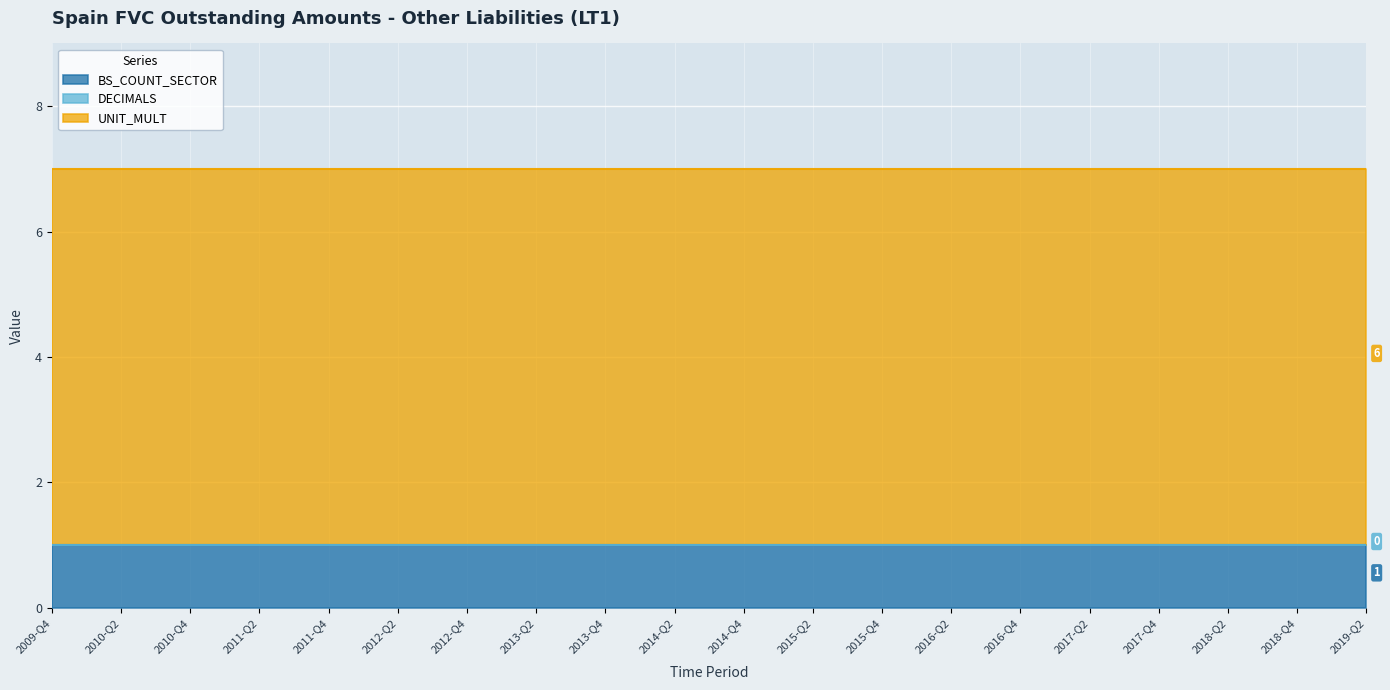

Which series has the largest range (max minus min)?

BS_COUNT_SECTOR